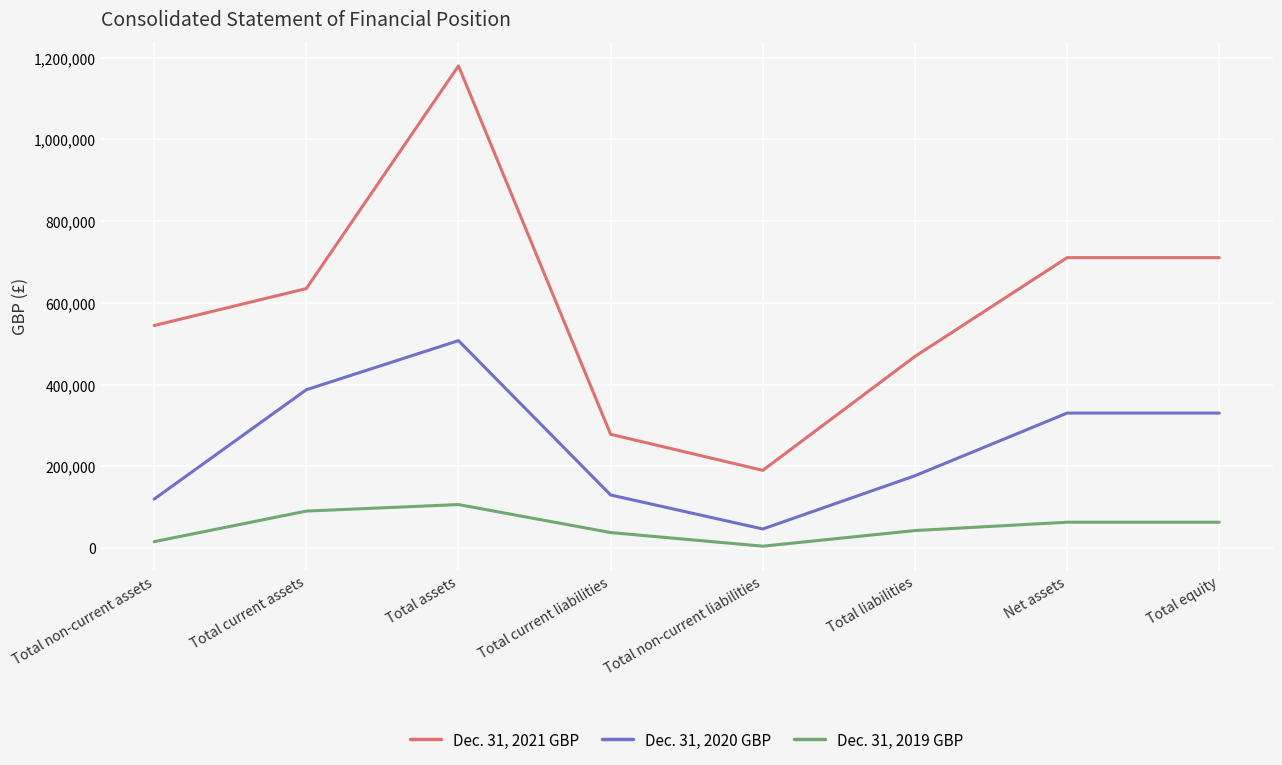

At which category is the sum across all series the highest?

Total assets